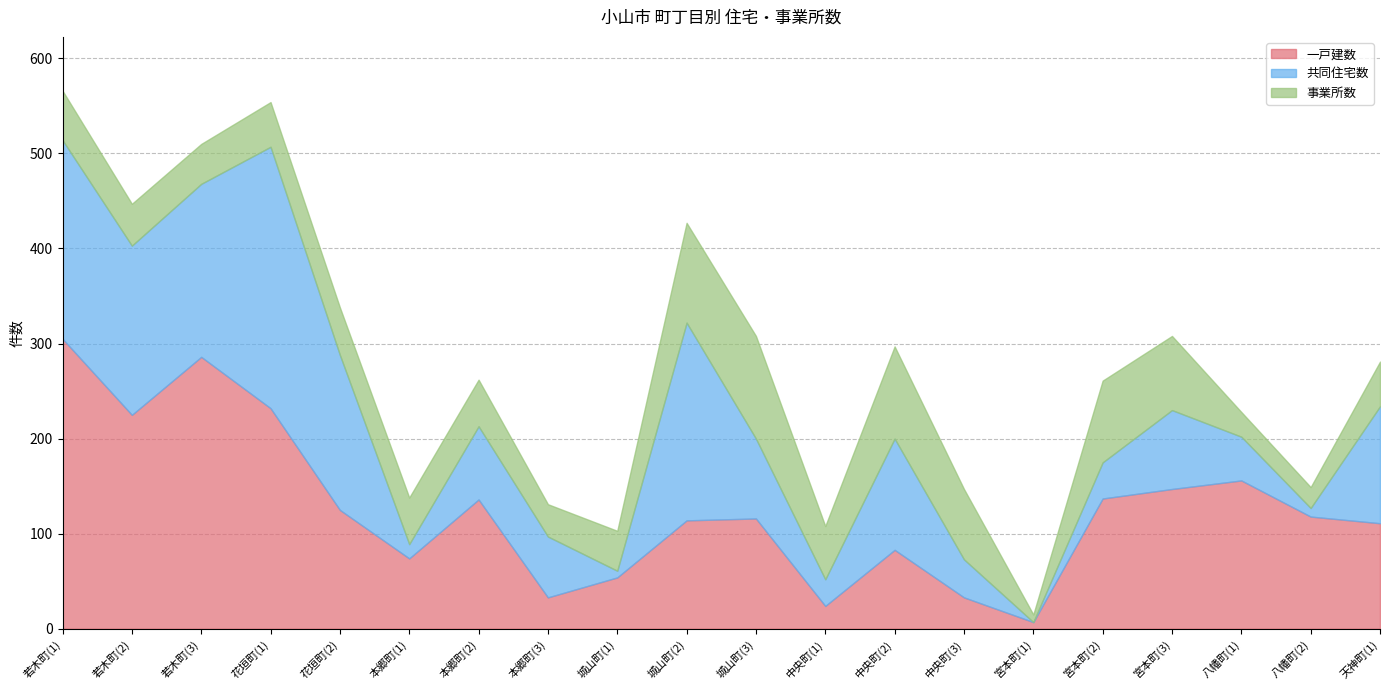

What value does the 事業所数 series have at 中央町(1), to the nearest 10?

60